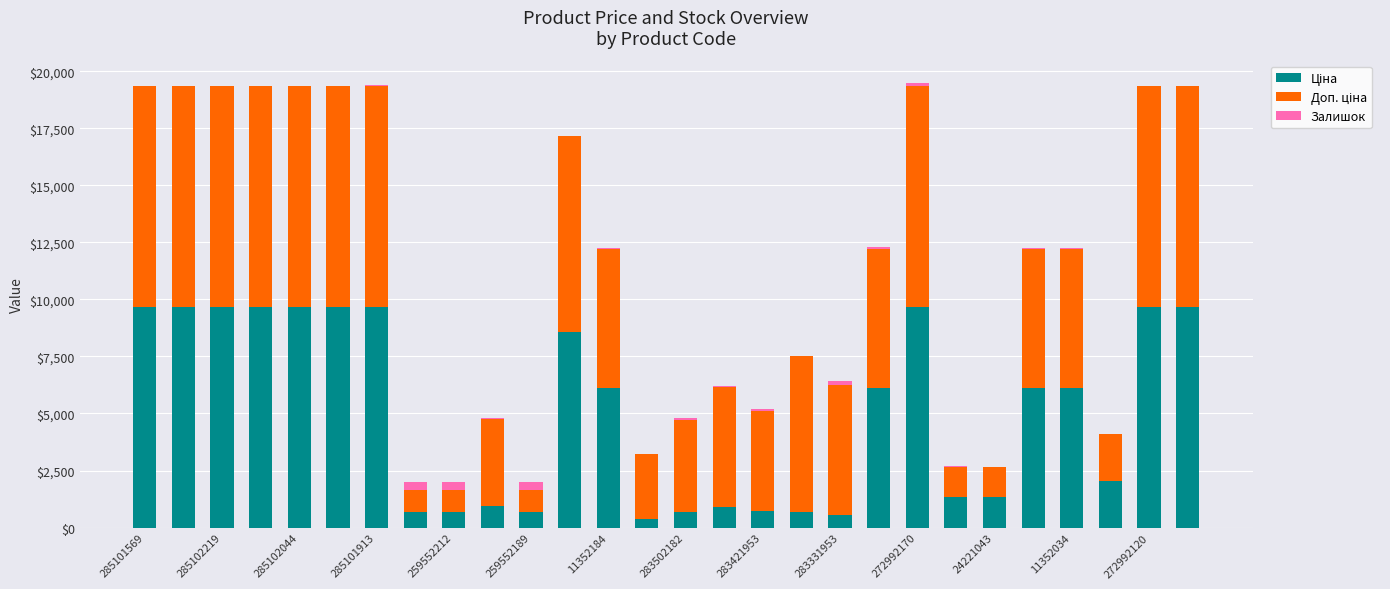

What is the value of the Ціна bar at the 22nd from the left?

1332.7